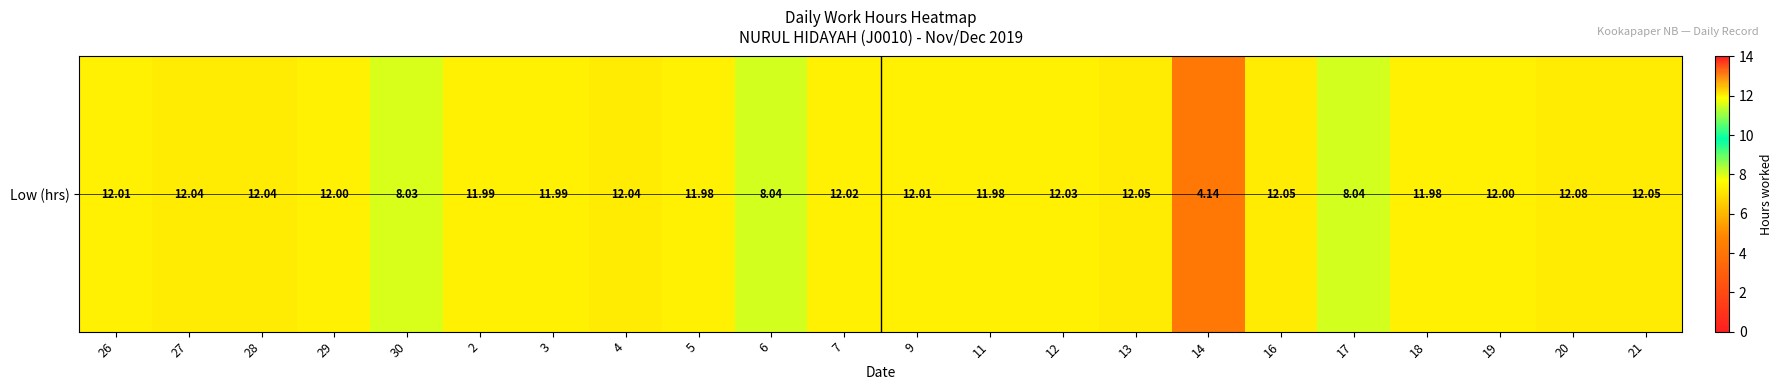

What value does the data have at 19?

12.0